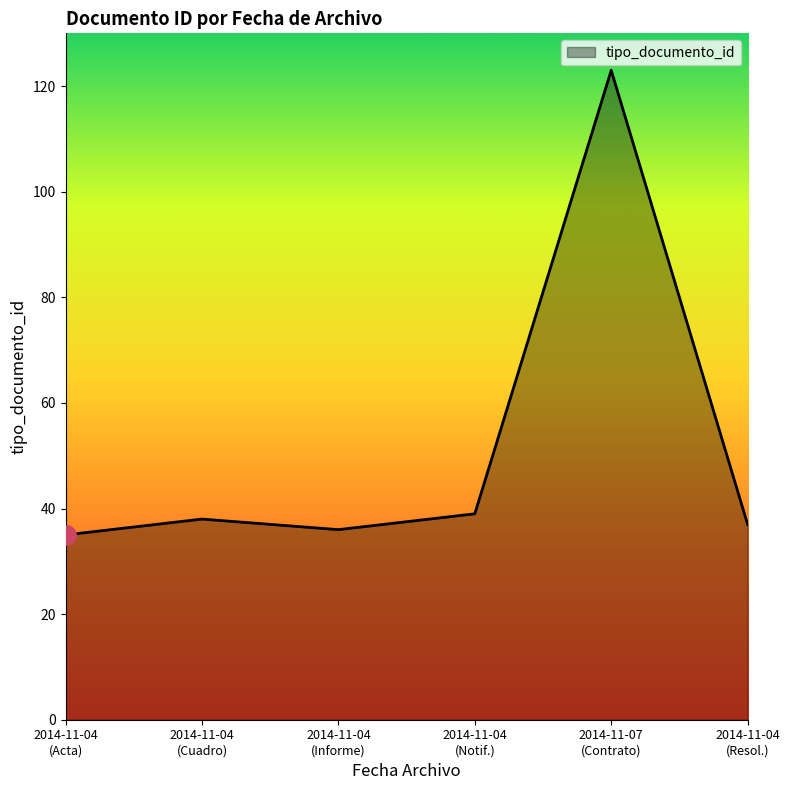

How many series are shown in this chart?

1